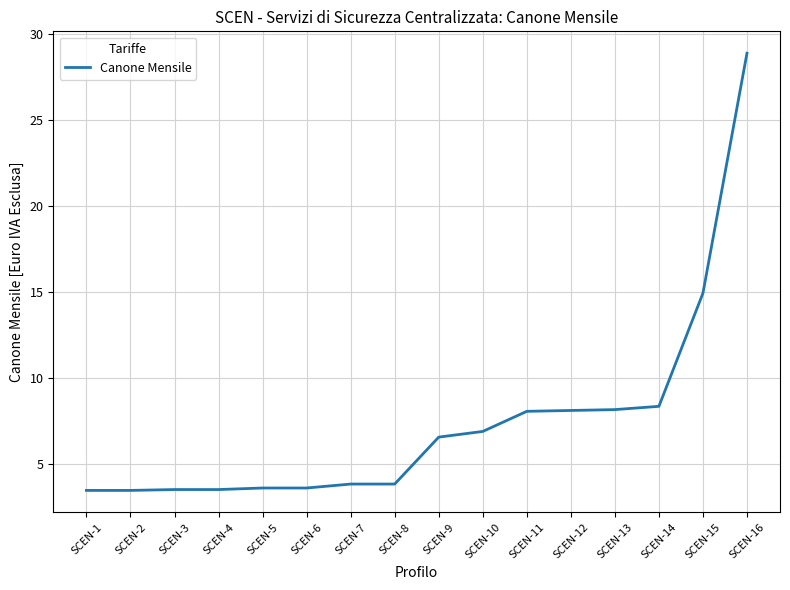

True or false: the data shows 6.5 at SCEN-8.

False